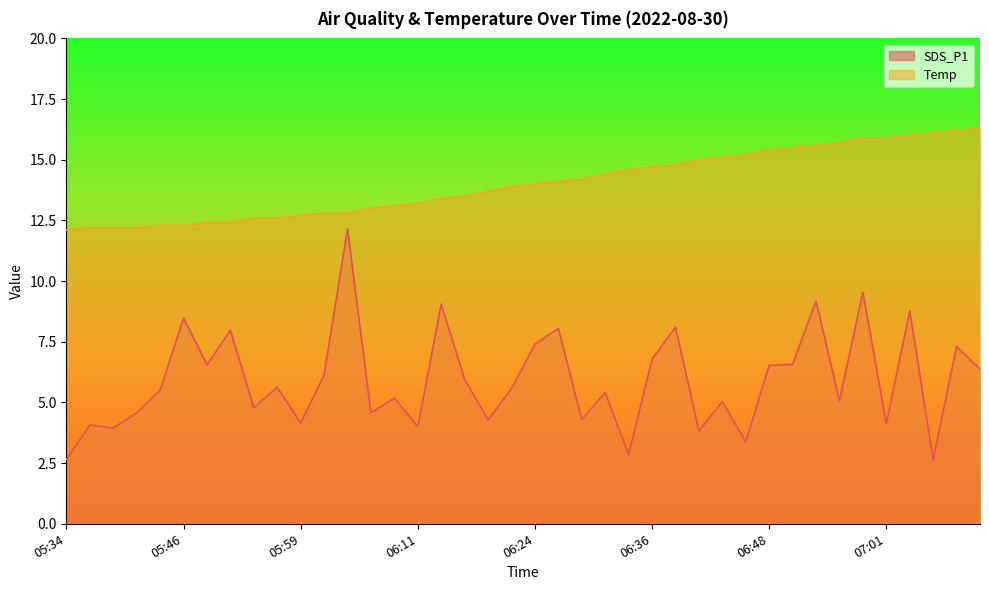

How many values in the SDS_P1 series exceed 5?

25